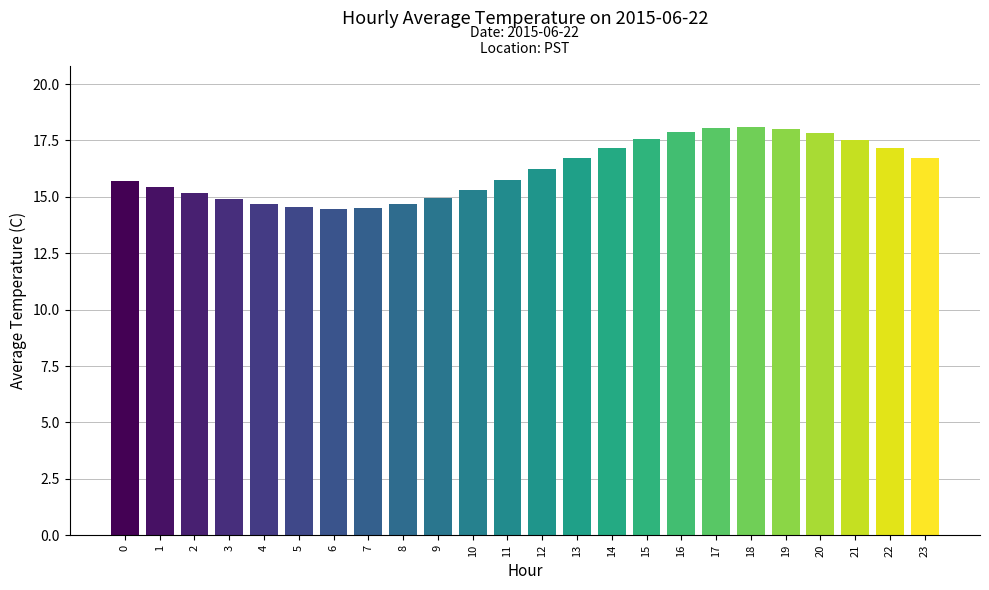

What is the sum of all values?

389.2